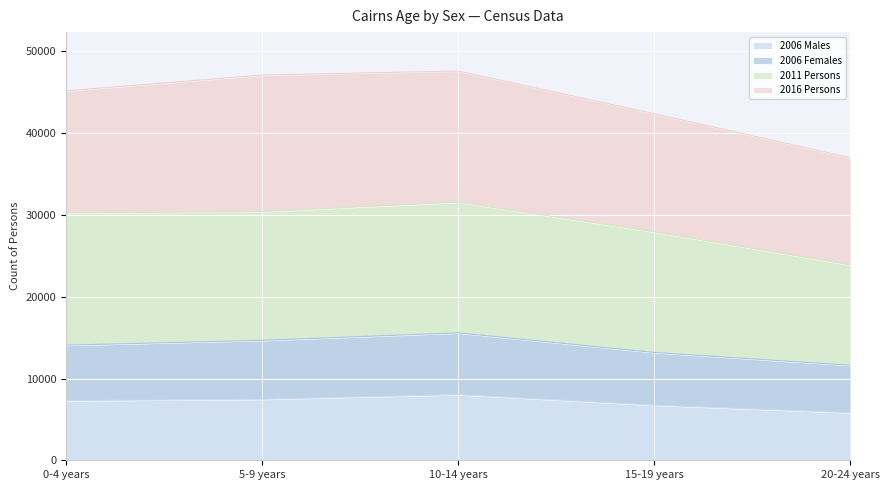

What is the total value across all series at 15-19 years?

42391